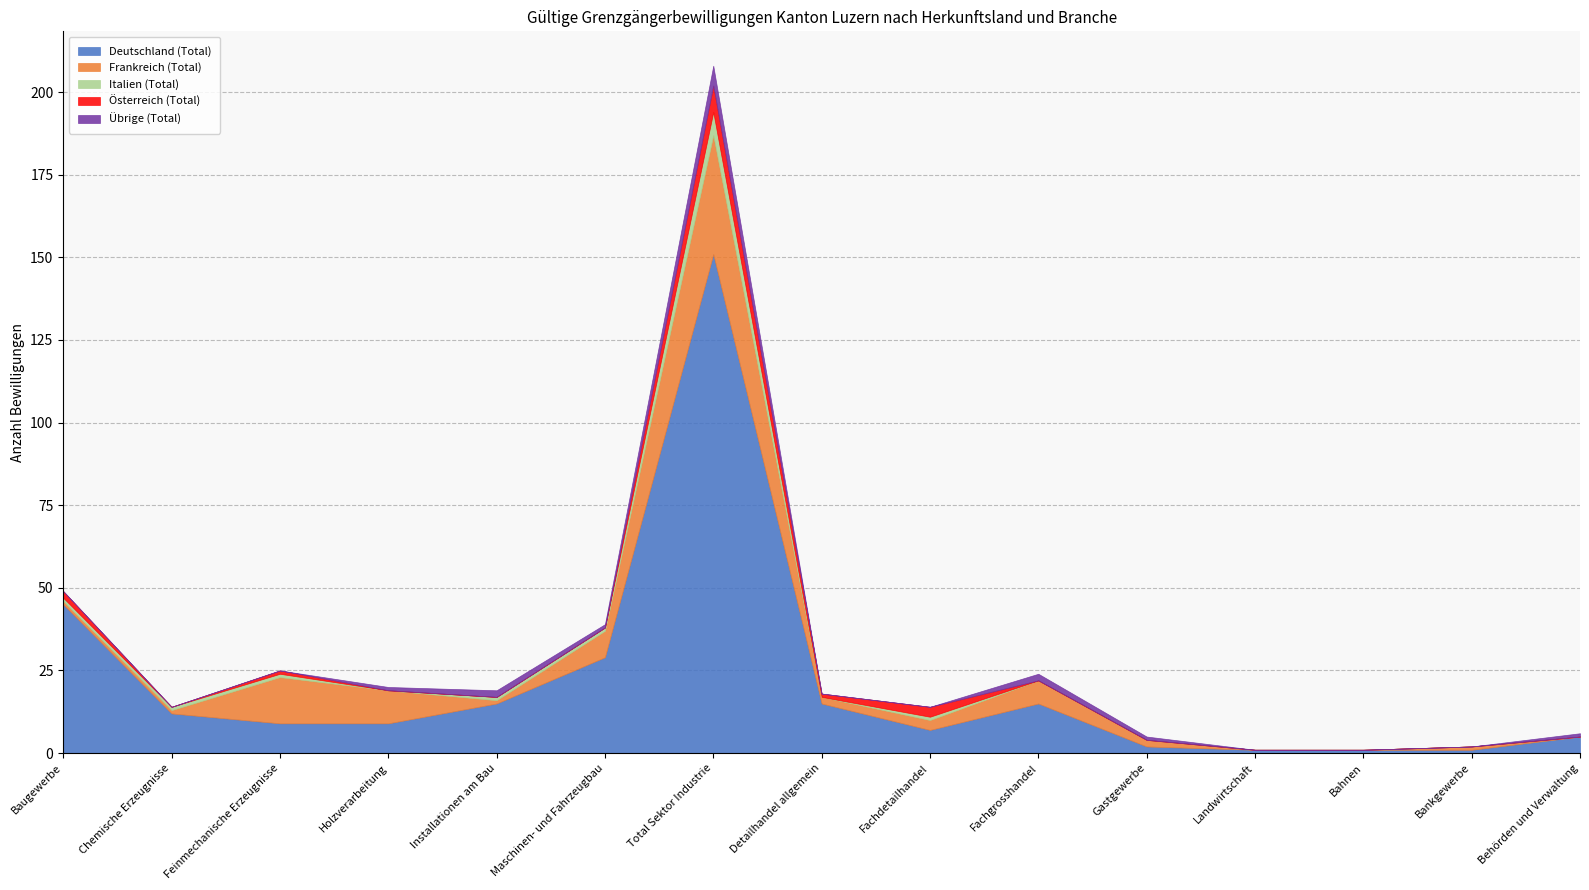

What is the difference between the highest and lowest values at Fachdetailhandel?

7